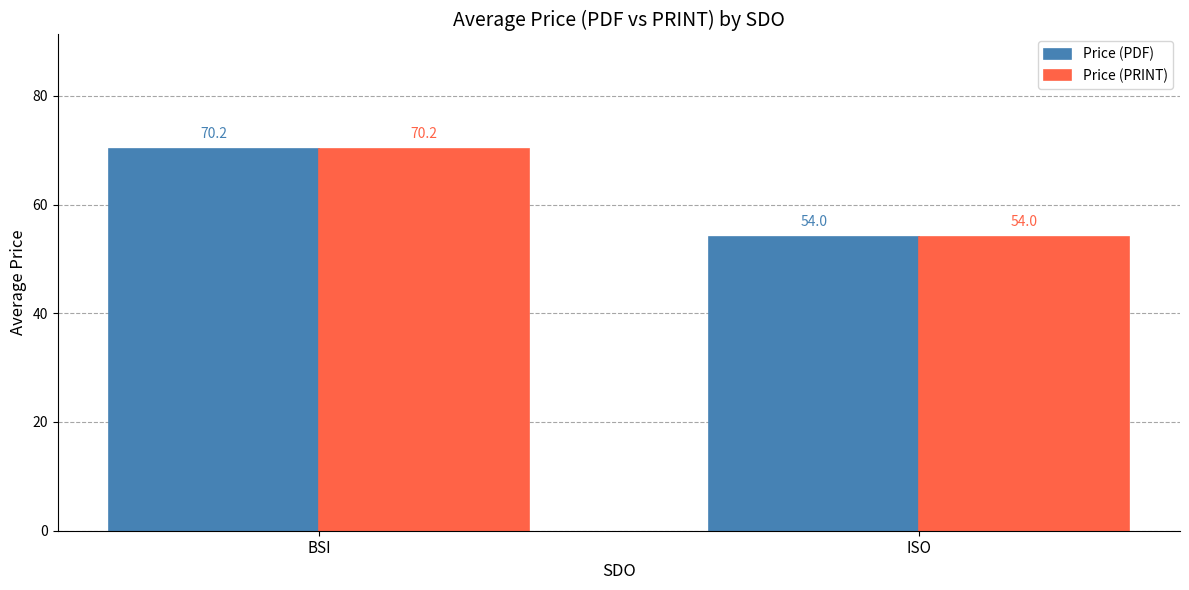

What is the greatest value displayed?

70.2